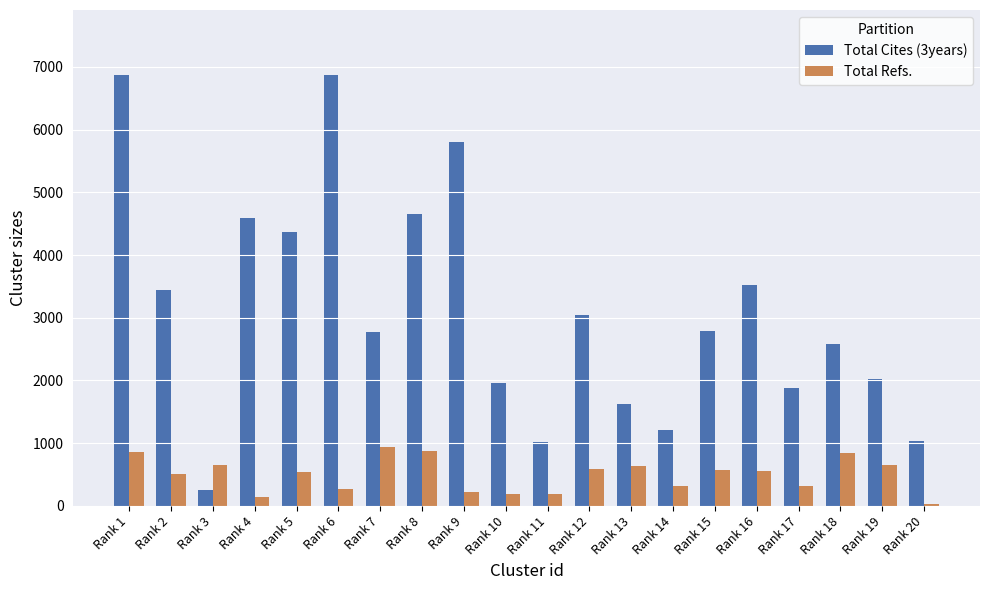

What is the difference between the maximum and minimum values in the Total Refs. series?

905